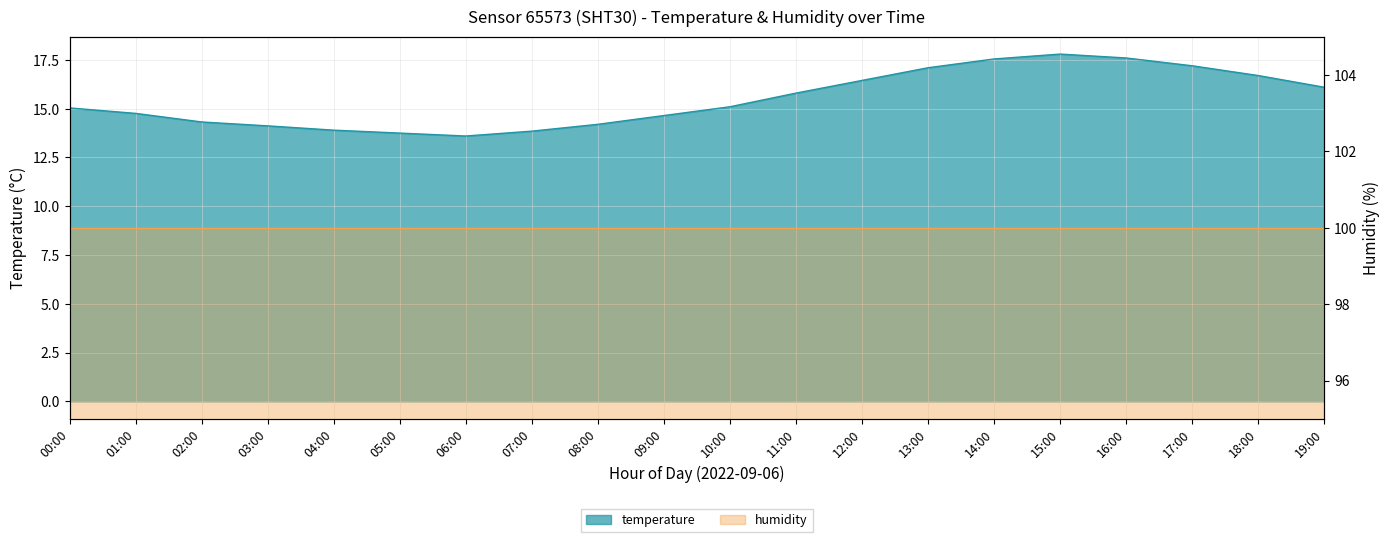

What is the value of the 3rd point from the left?

14.3